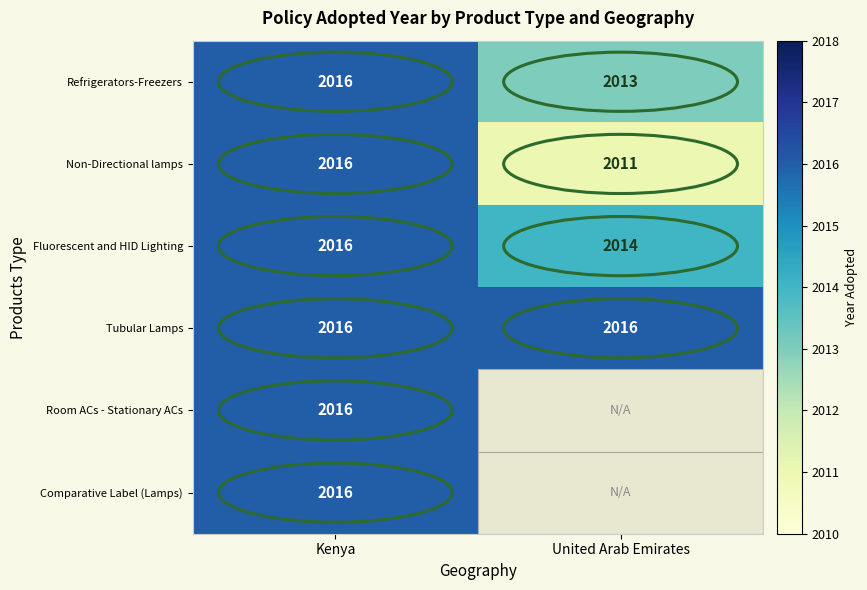

At which label does Room ACs - Stationary ACs reach its minimum?

Kenya